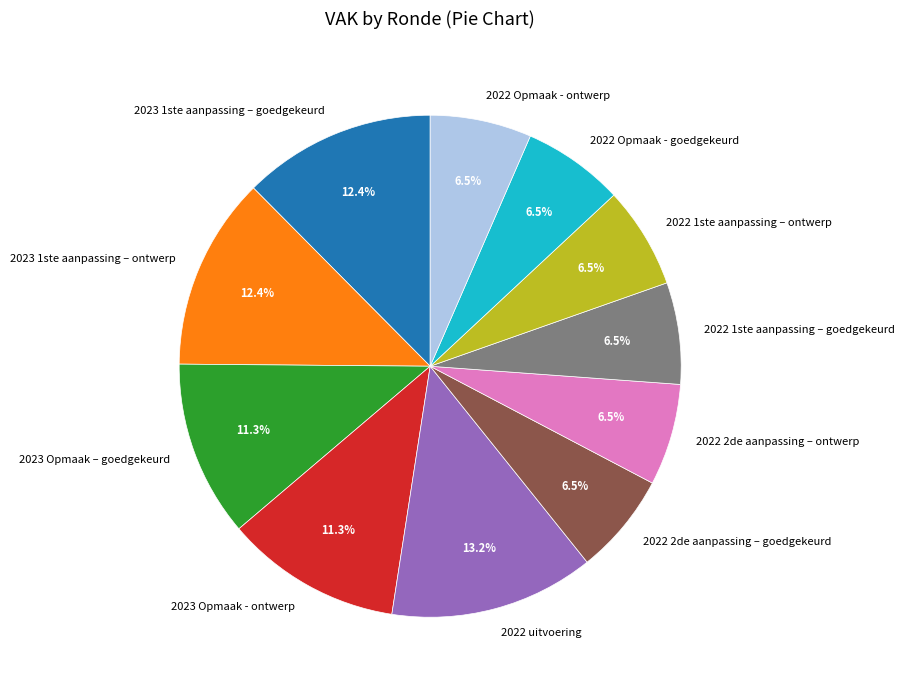

Count the number of slices in the pie.

11